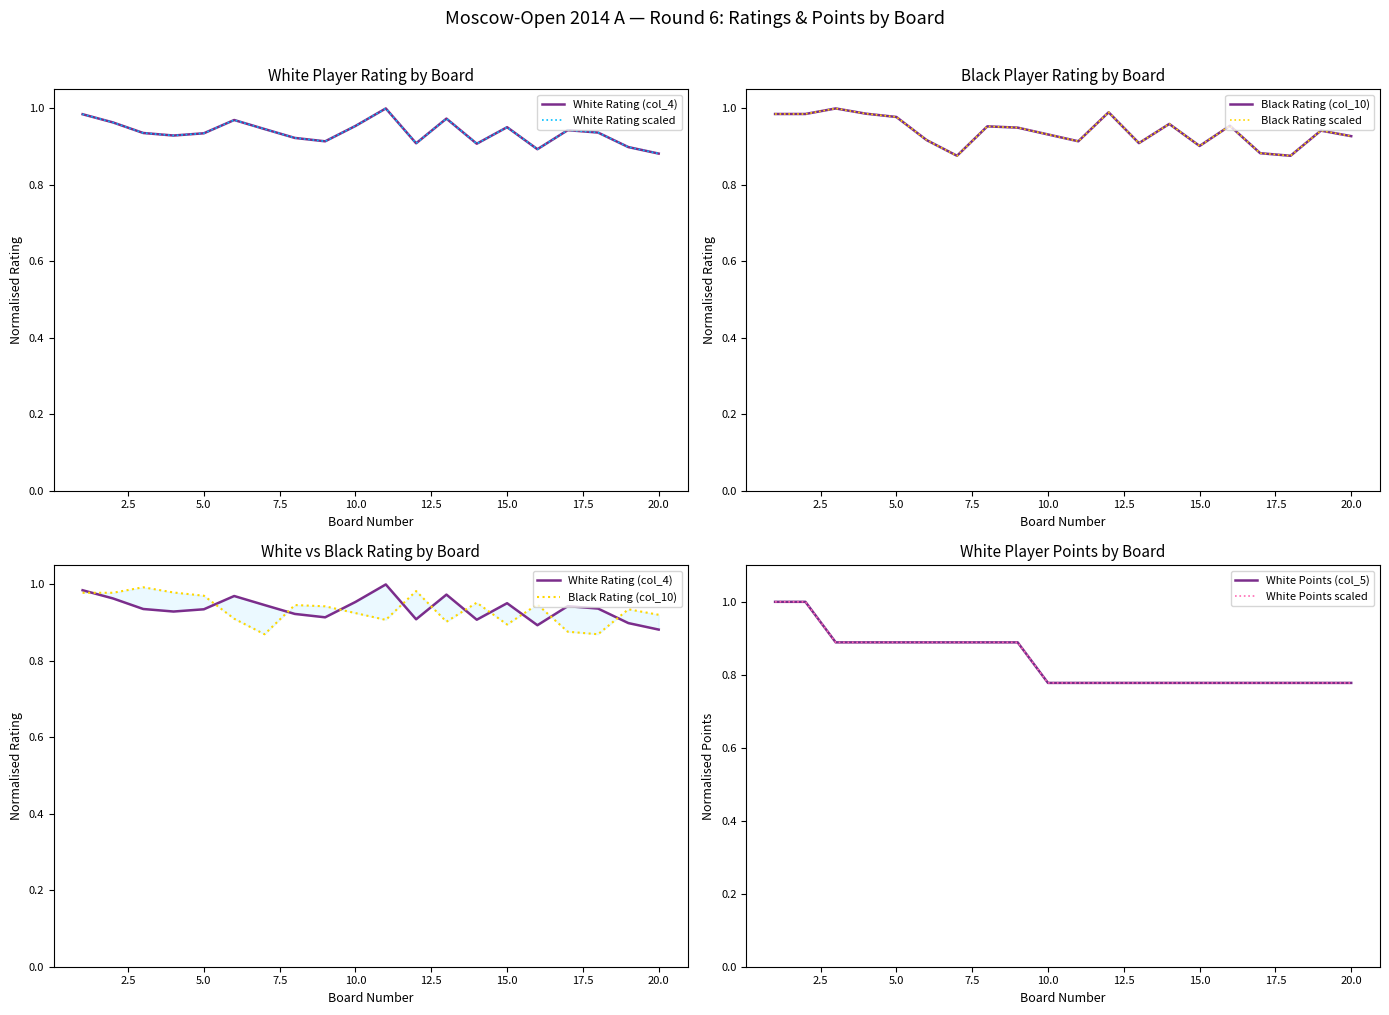

What is the difference between the highest and lowest values at 12.5?

0.1